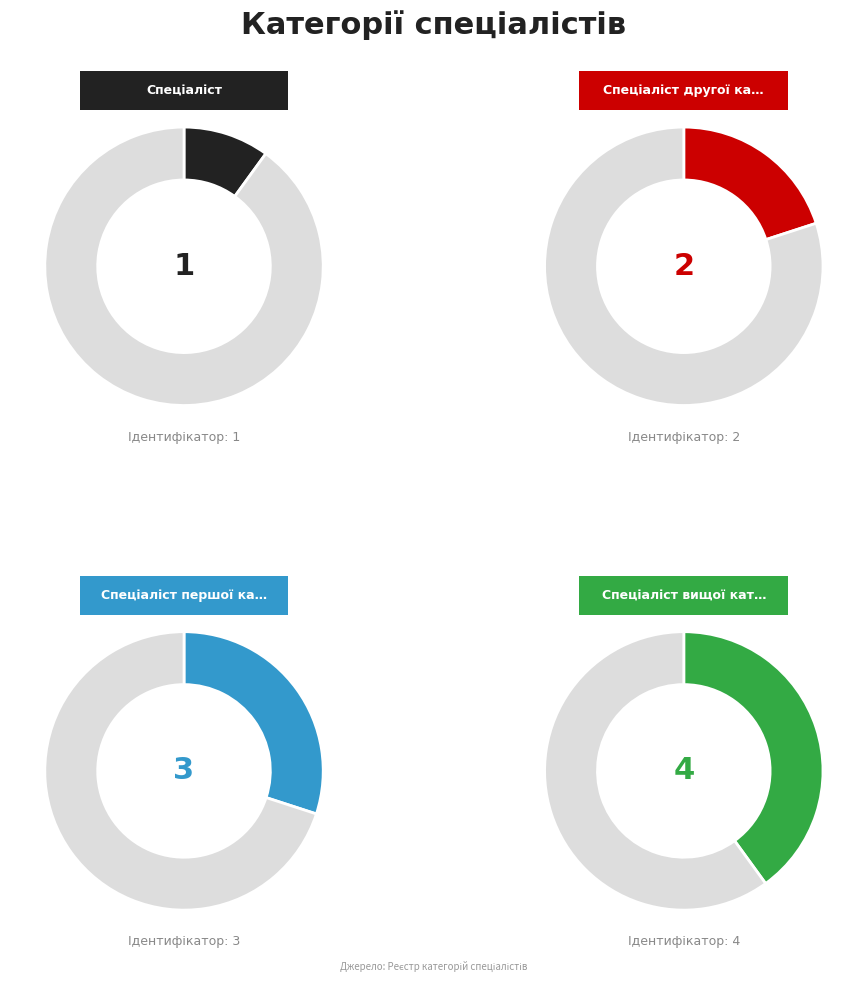

How many segments does this pie chart have?

4